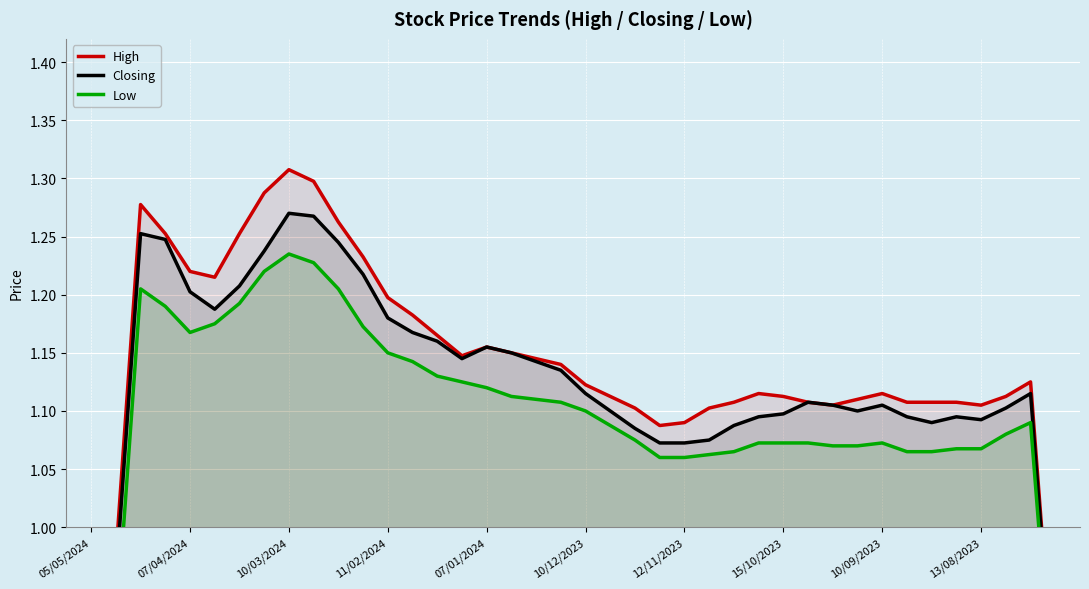

What is the difference between the maximum and second lowest values in the Closing series?

0.4